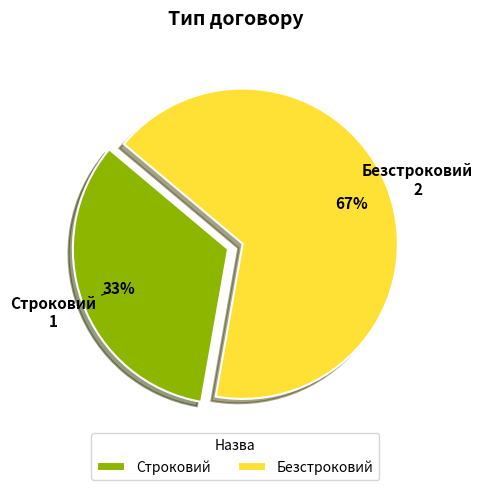

How many segments does this pie chart have?

2